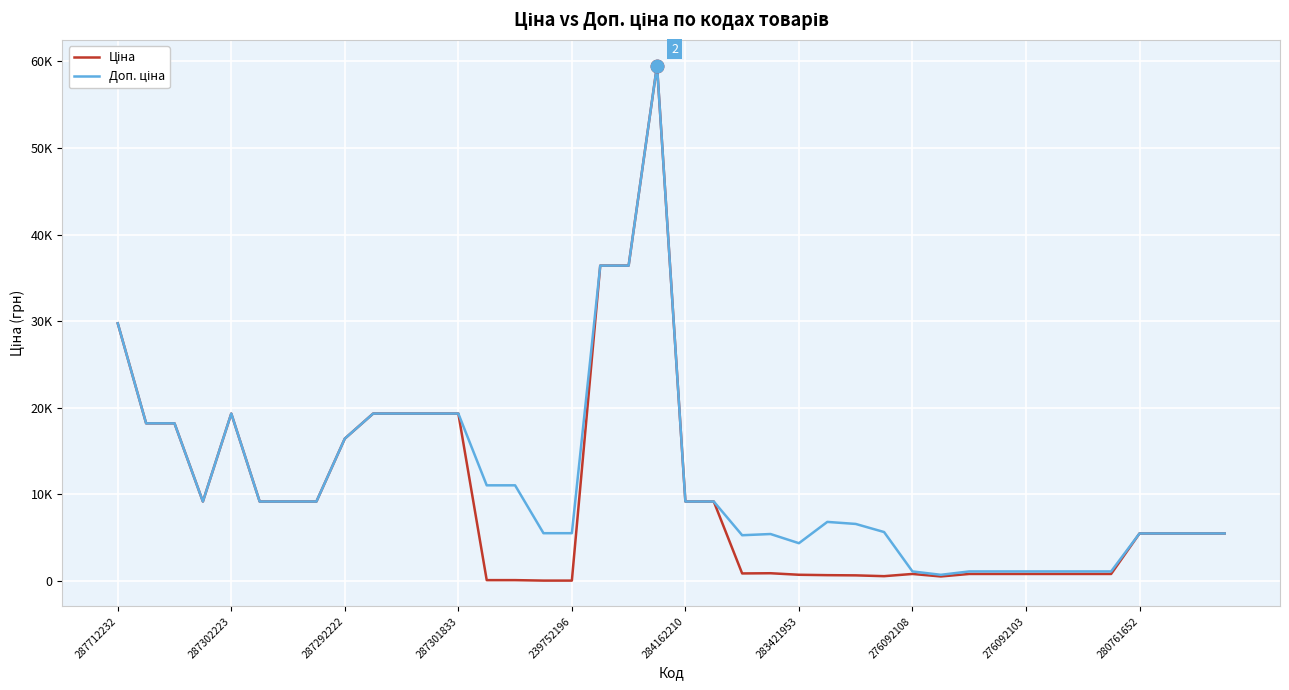

Does the chart display data point markers on the line(s)?

No